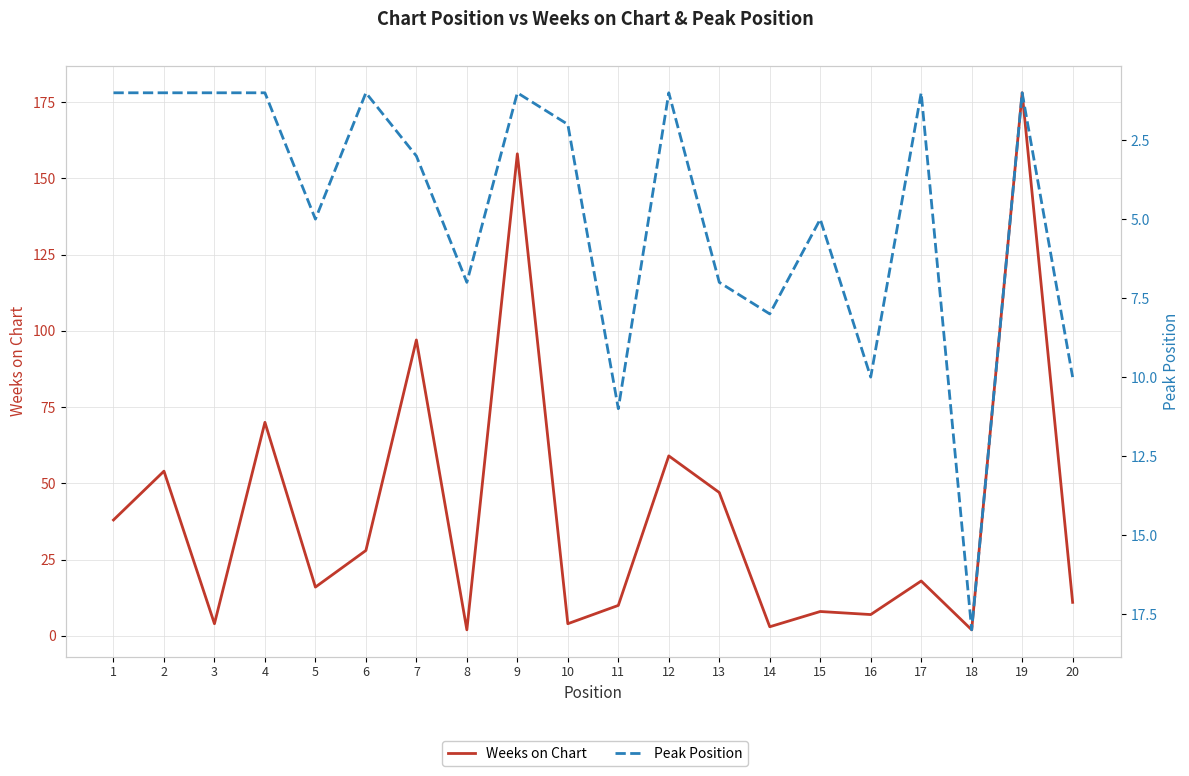

How many intersections are there between Peak Position and Weeks on Chart?

10